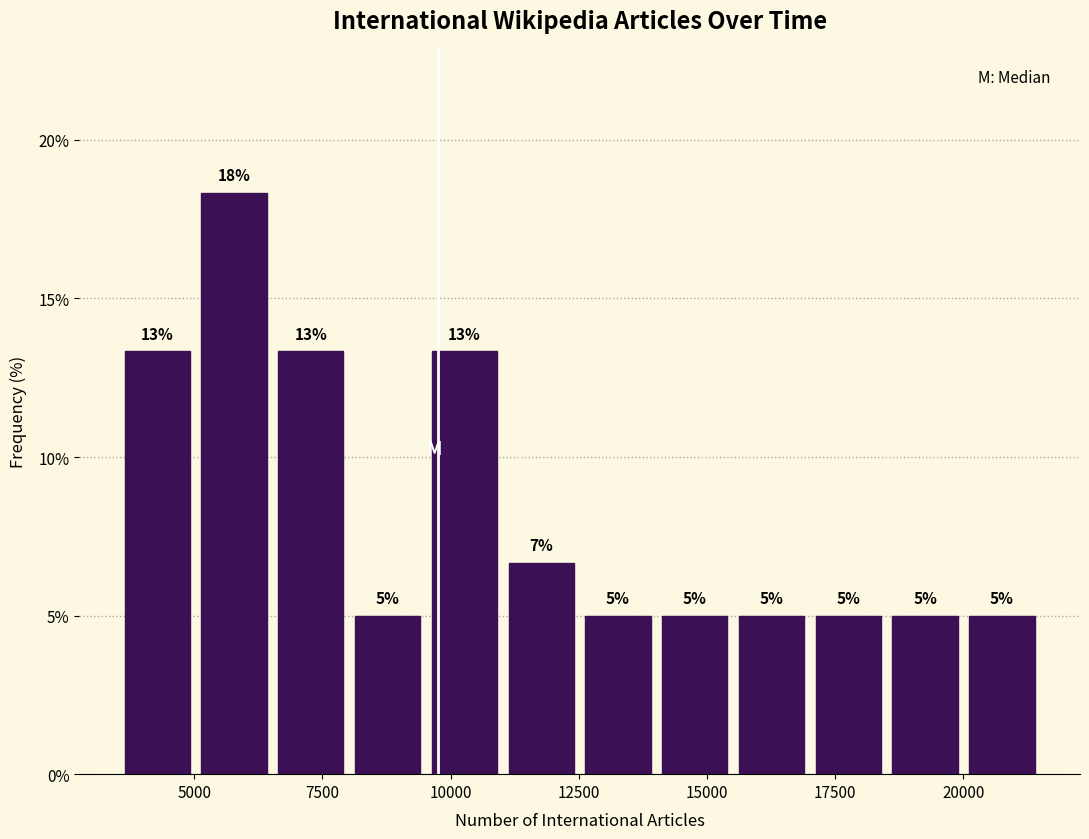

Read against the x-axis, roughly where is the centre of the tallest bar?

6000